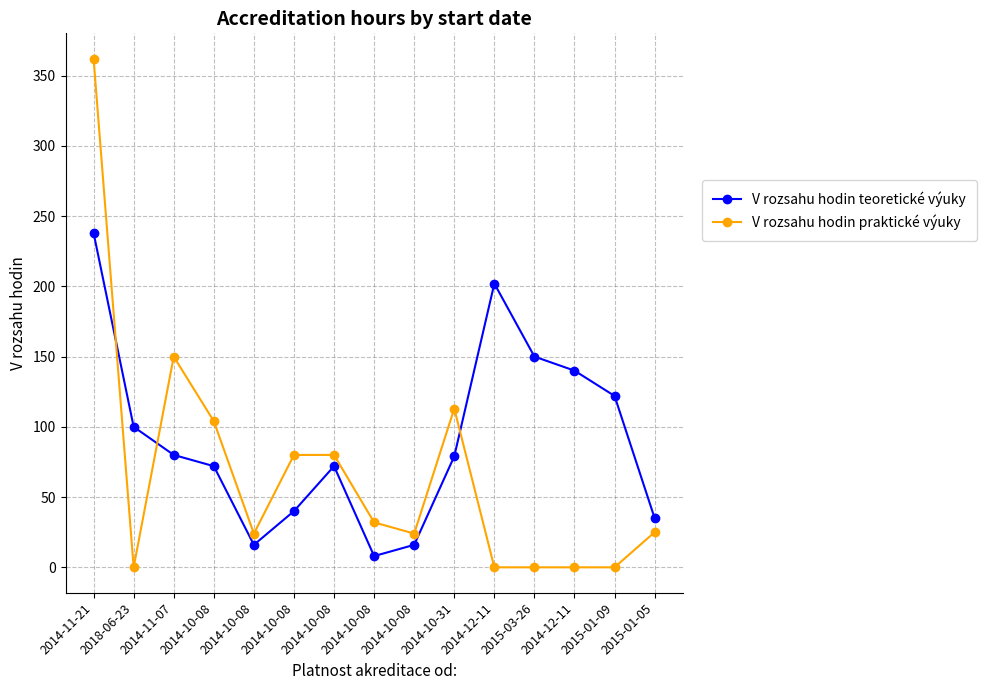

Which series has the largest total across all categories?

V rozsahu hodin teoretické výuky